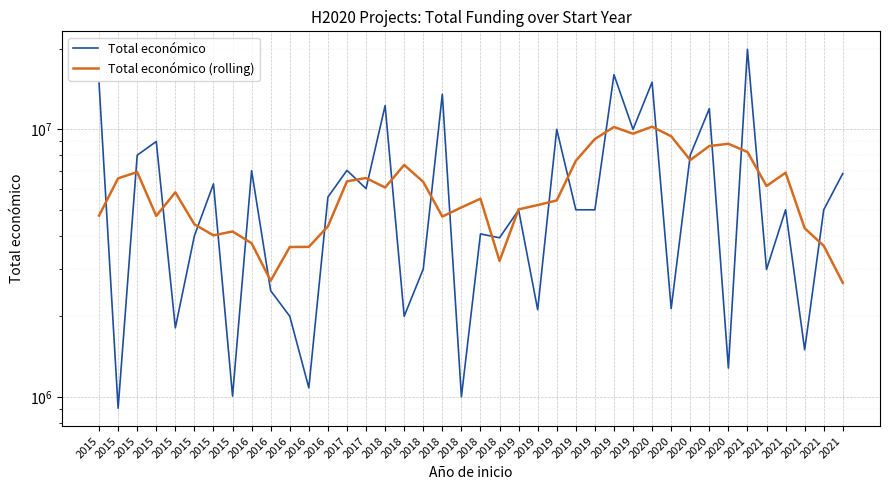

True or false: Total económico and Total económico (rolling) intersect in this chart.

True